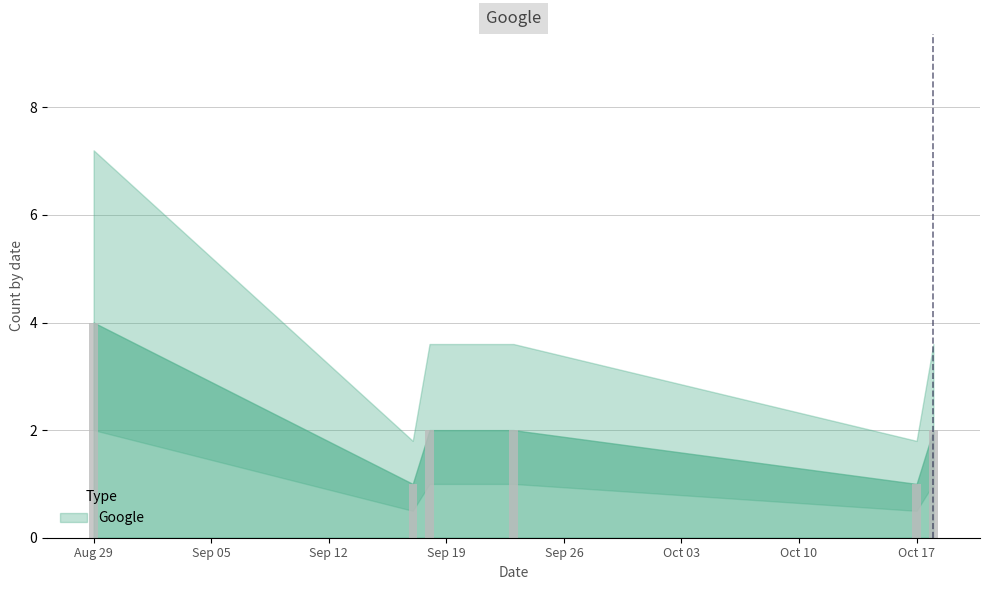

Reading left to right, what are all the values shown in this chart?

4	1	2	2	1	2